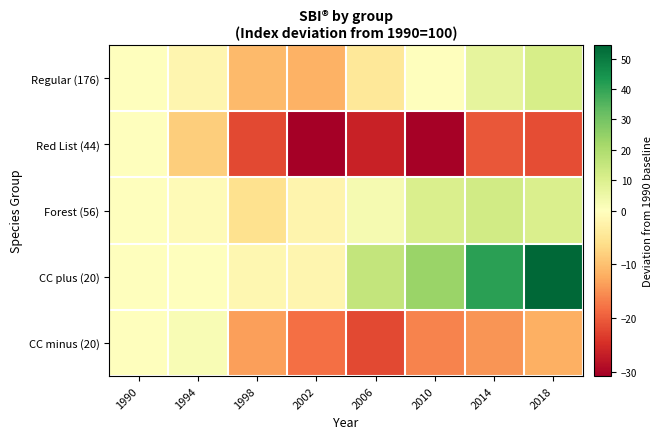

Reading left to right, list all the values displayed in this chart.

Regular (176): 1990=0.0	1994=-1.8	1998=-10.8	2002=-11.7	2006=-4.3	2010=-0.0	2014=7.0	2018=11.3
Red List (44): 1990=0.0	1994=-8.4	1998=-22.0	2002=-30.7	2006=-26.3	2010=-30.4	2014=-20.6	2018=-21.4
Forest (56): 1990=0.0	1994=-0.8	1998=-5.7	2002=-2.0	2006=2.6	2010=10.6	2014=12.5	2018=10.3
CC plus (20): 1990=0.0	1994=-0.1	1998=-1.5	2002=-1.9	2006=15.7	2010=23.6	2014=41.0	2018=54.4
CC minus (20): 1990=0.0	1994=2.0	1998=-13.5	2002=-18.2	2006=-22.0	2010=-16.2	2014=-14.6	2018=-11.9